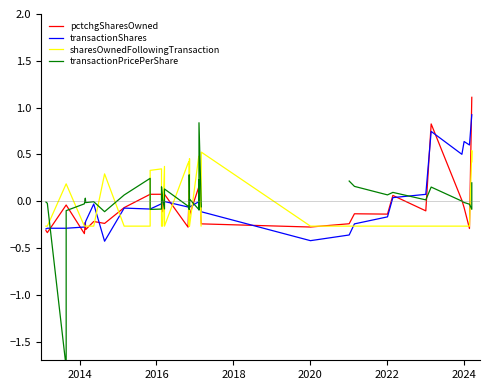

At how many categories does at least one series exceed 0?

33